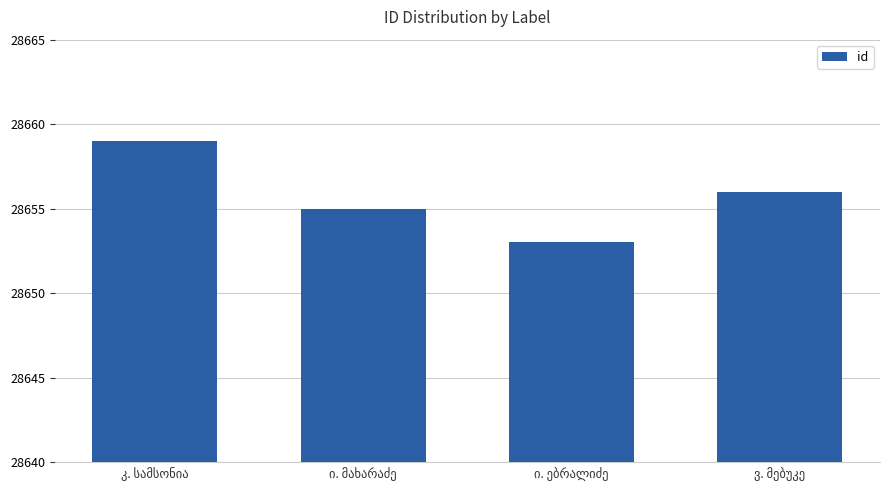

What is the difference between the maximum and second lowest values?

4